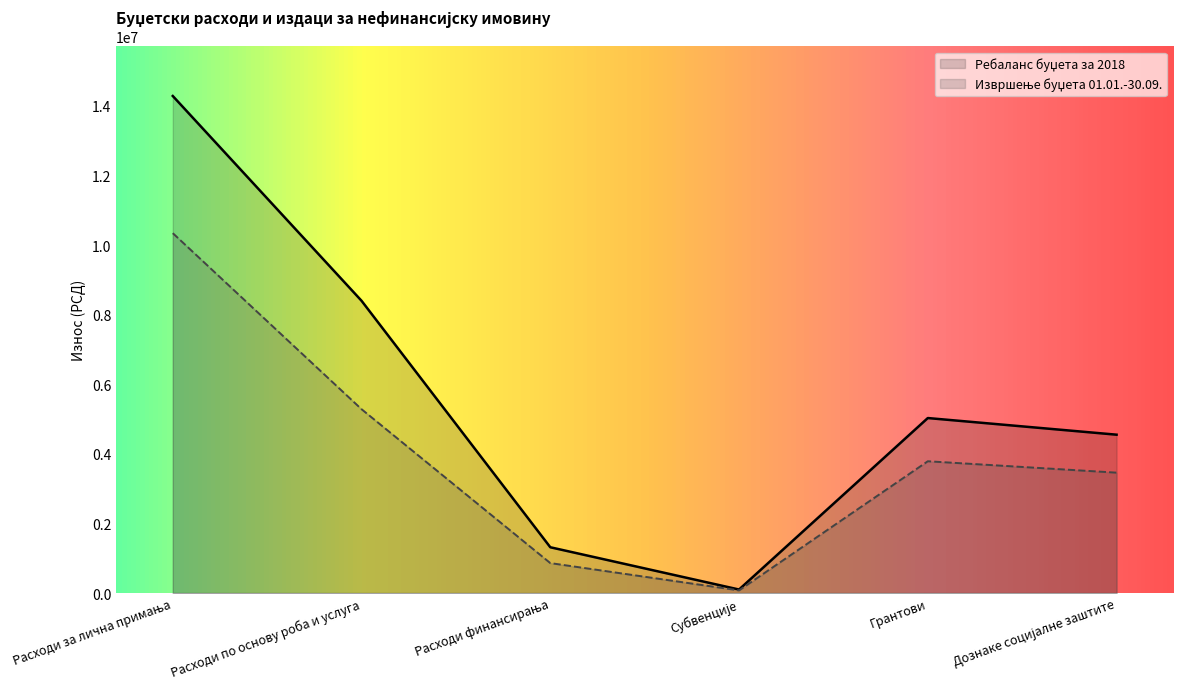

What is the spread (max minus min) of values at Расходи за лична примања?

3943110.3